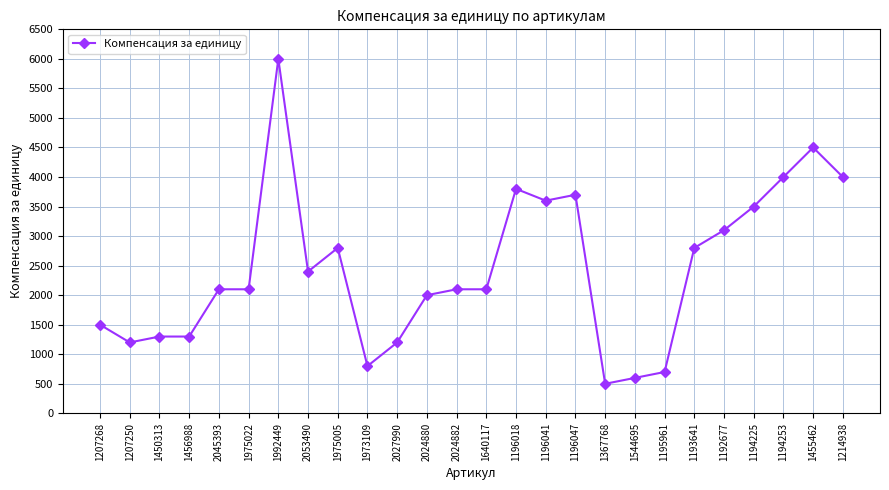

Reading left to right, extract all data points from this chart.

1207268=1500	1207250=1200	1450313=1300	1456988=1300	2045393=2100	1975022=2100	1992449=6000	2053490=2400	1975005=2800	1973109=800	2027990=1200	2024880=2000	2024882=2100	1640117=2100	1196018=3800	1196041=3600	1196047=3700	1367768=500	1544695=600	1195961=700	1193641=2800	1192677=3100	1194225=3500	1194253=4000	1455462=4500	1214938=4000